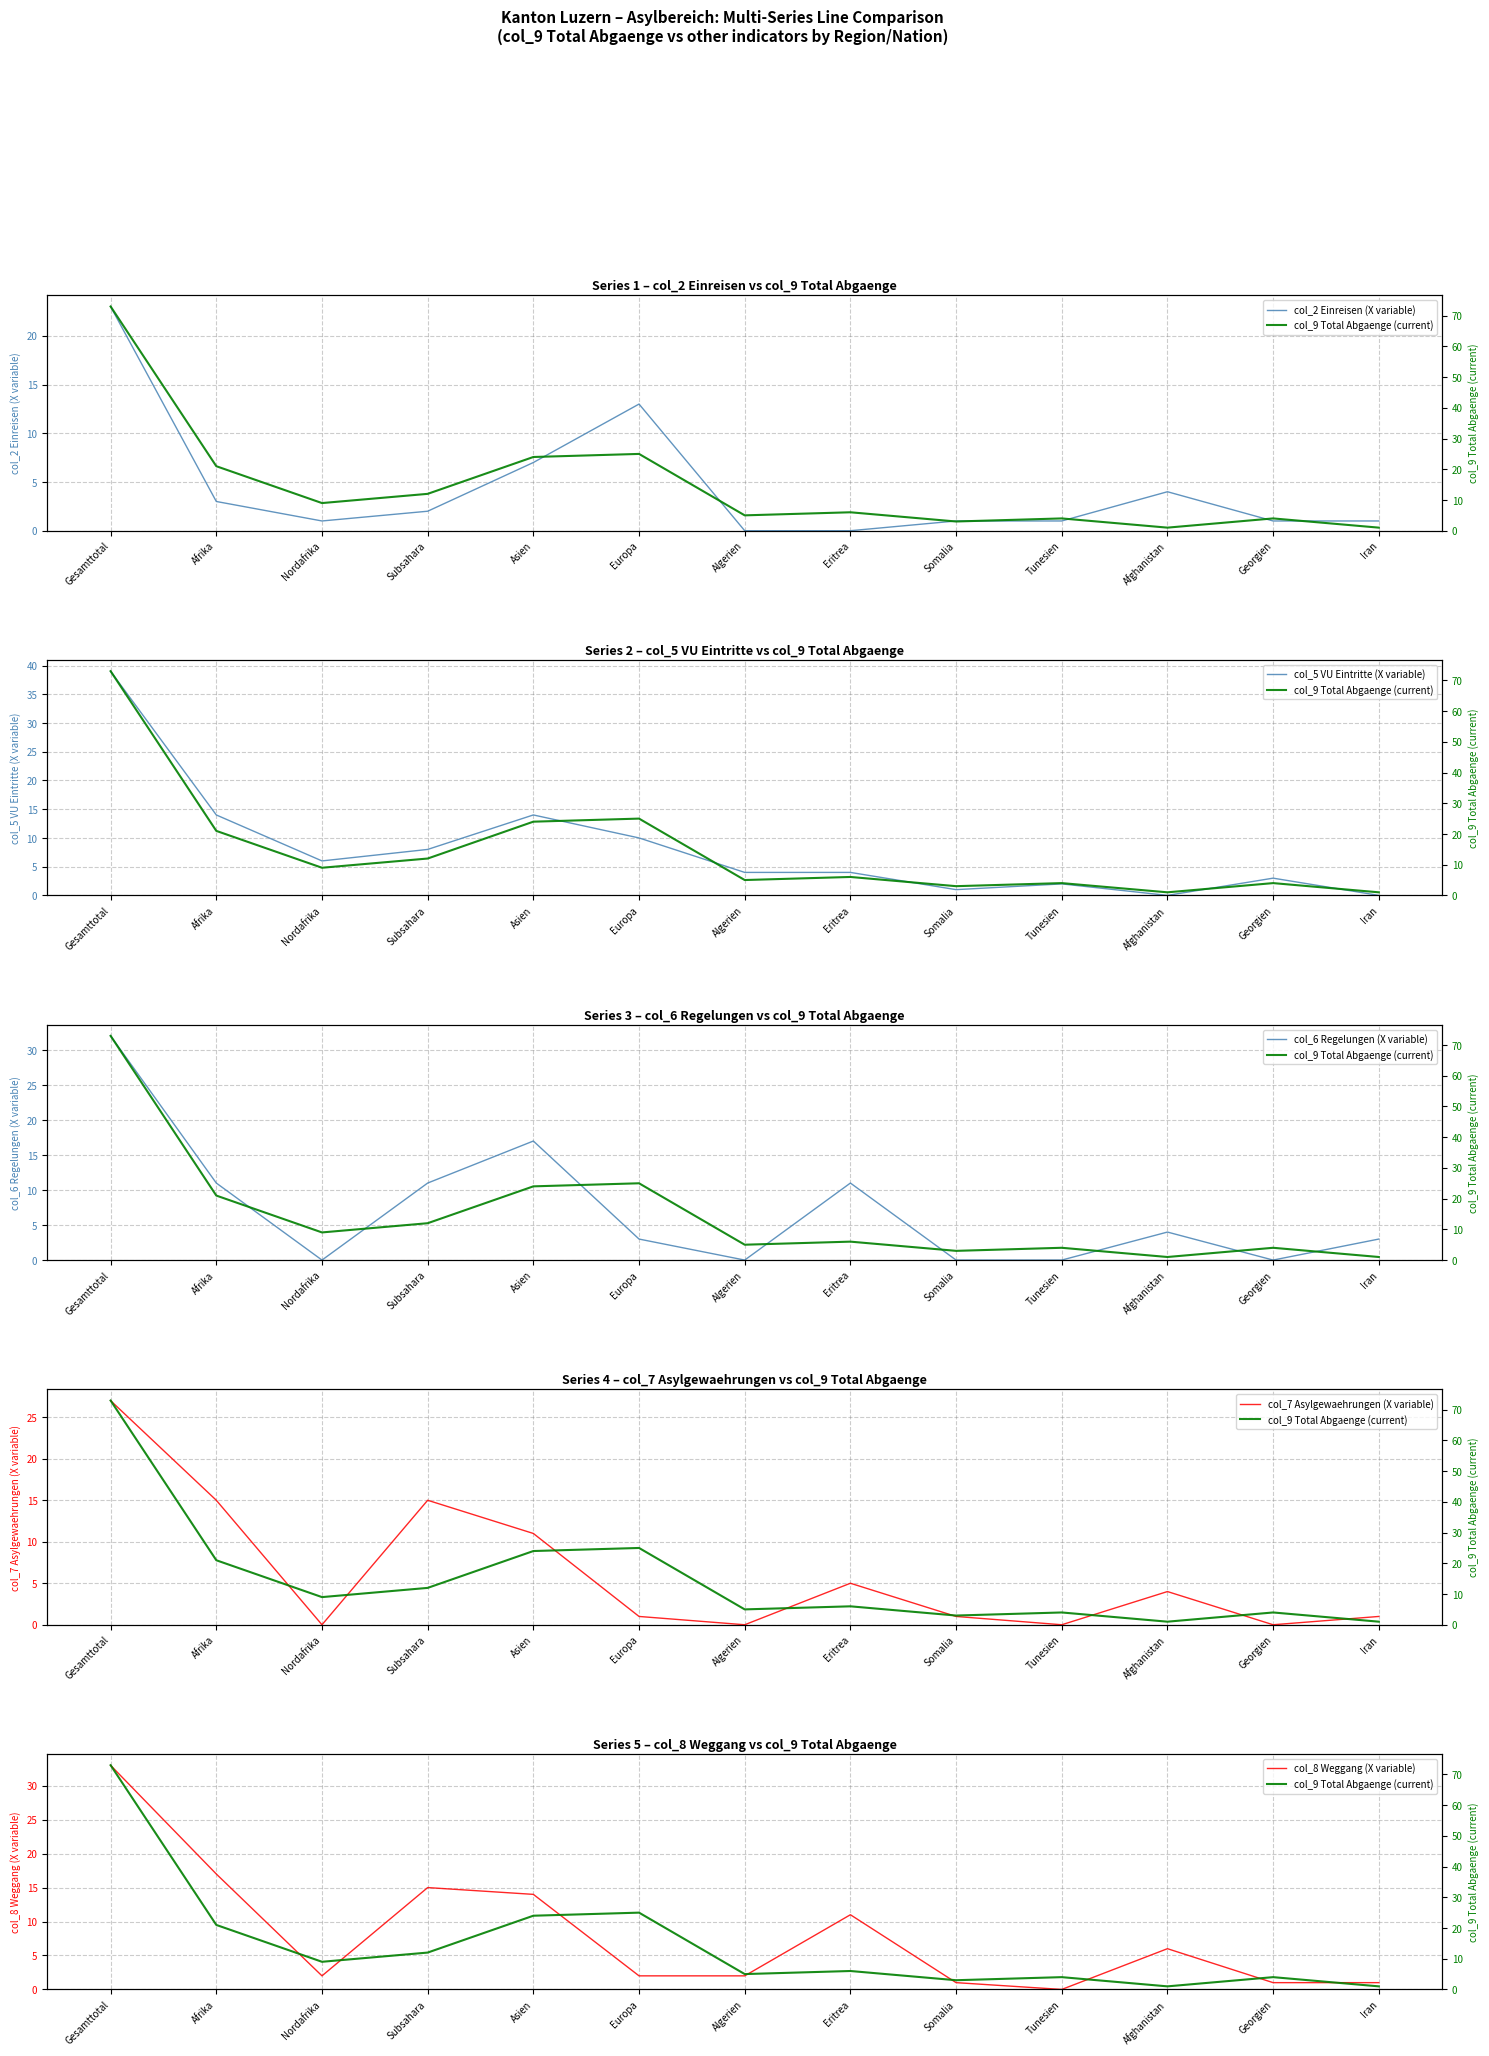

Reading left to right, what are all the values shown in this chart?

col_2 Einreisen (X variable): 23	3	1	2	7	13	0	0	1	1	4	1	1
col_9 Total Abgaenge (current): 73	21	9	12	24	25	5	6	3	4	1	4	1
col_5 VU Eintritte (X variable): 39	14	6	8	14	10	4	4	1	2	0	3	0
col_6 Regelungen (X variable): 32	11	0	11	17	3	0	11	0	0	4	0	3
col_7 Asylgewaehrungen (X variable): 27	15	0	15	11	1	0	5	1	0	4	0	1
col_8 Weggang (X variable): 33	17	2	15	14	2	2	11	1	0	6	1	1